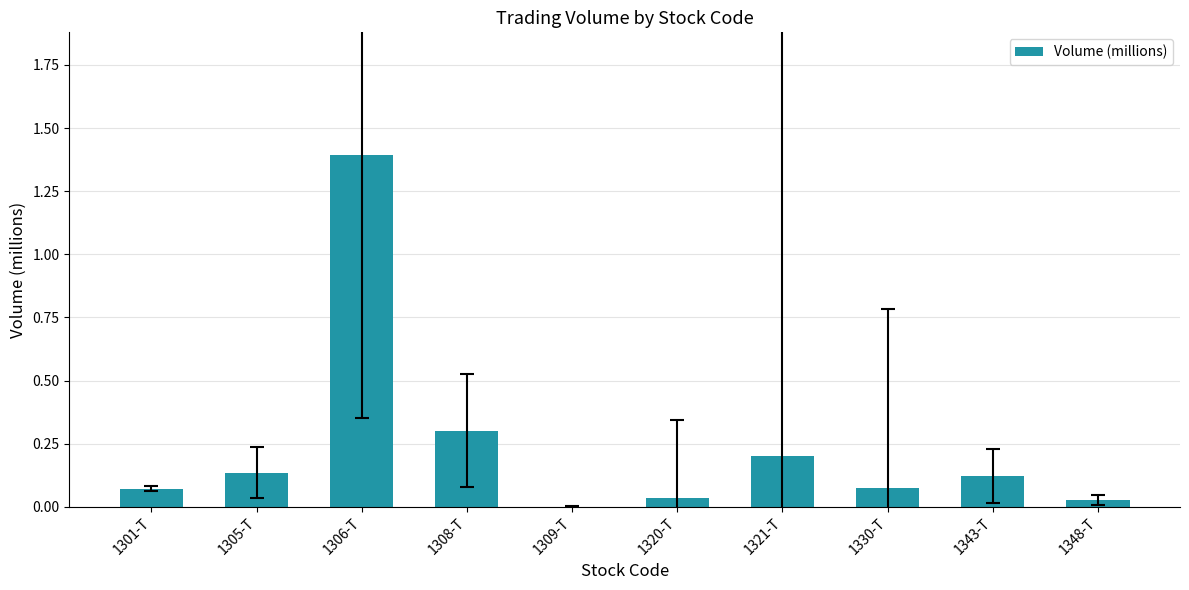

At which label is the value closest to 0?

1309-T